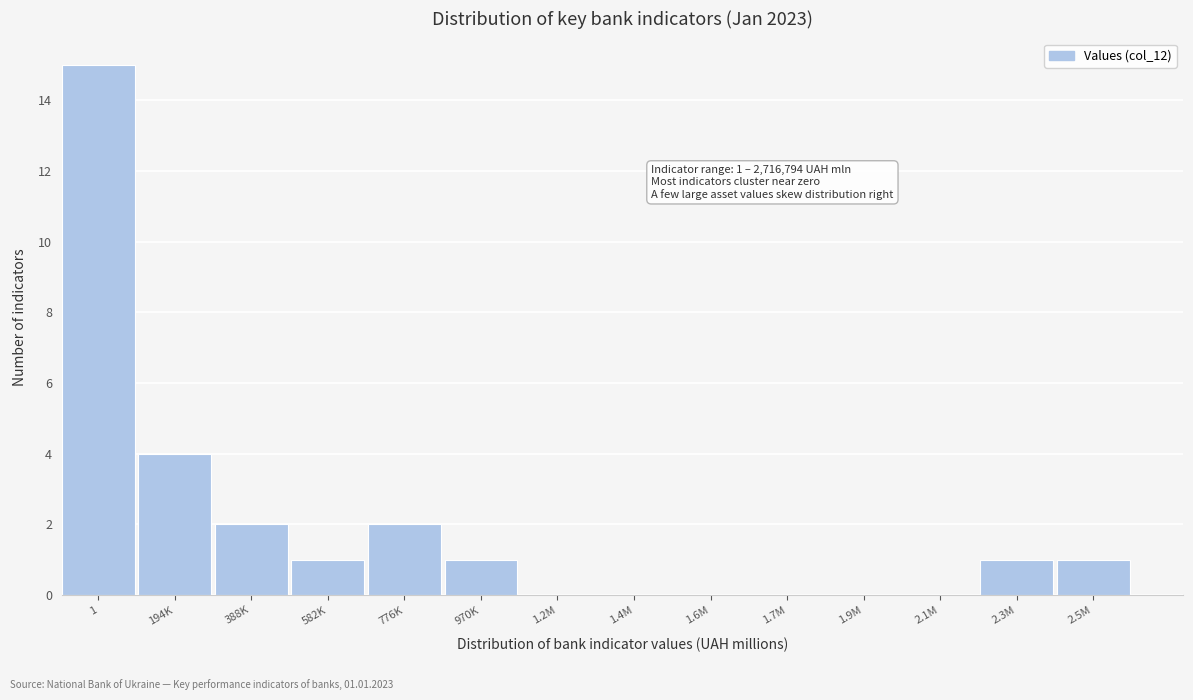

Reading right to left, transcribe all the data shown in this chart.

2.5M=1	2.3M=1	2.1M=0	1.9M=0	1.7M=0	1.6M=0	1.4M=0	1.2M=0	970K=1	776K=2	582K=1	388K=2	194K=4	1=15